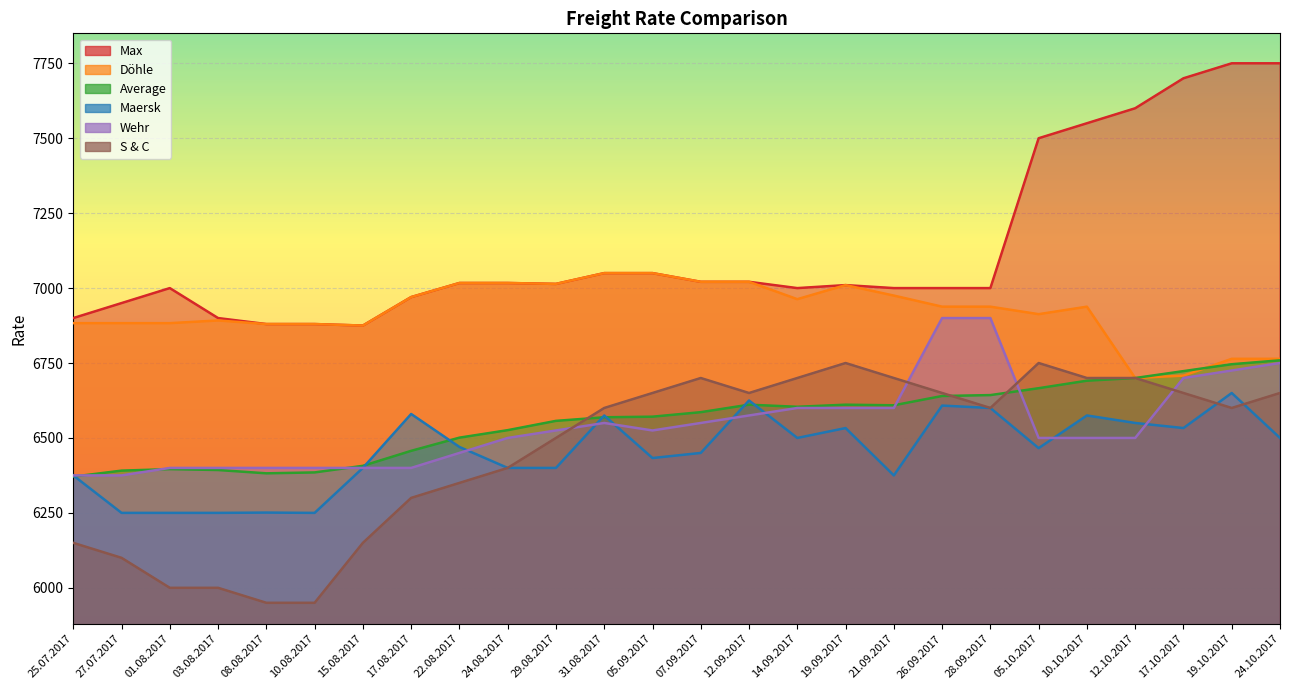

Where do Wehr and Average first cross each other?

25.07.2017 and 27.07.2017